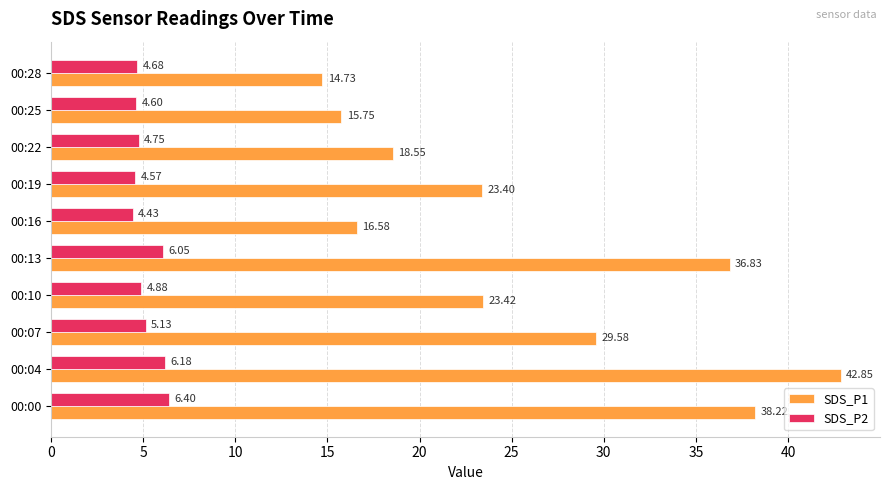

At how many categories does at least one series exceed 27?

4